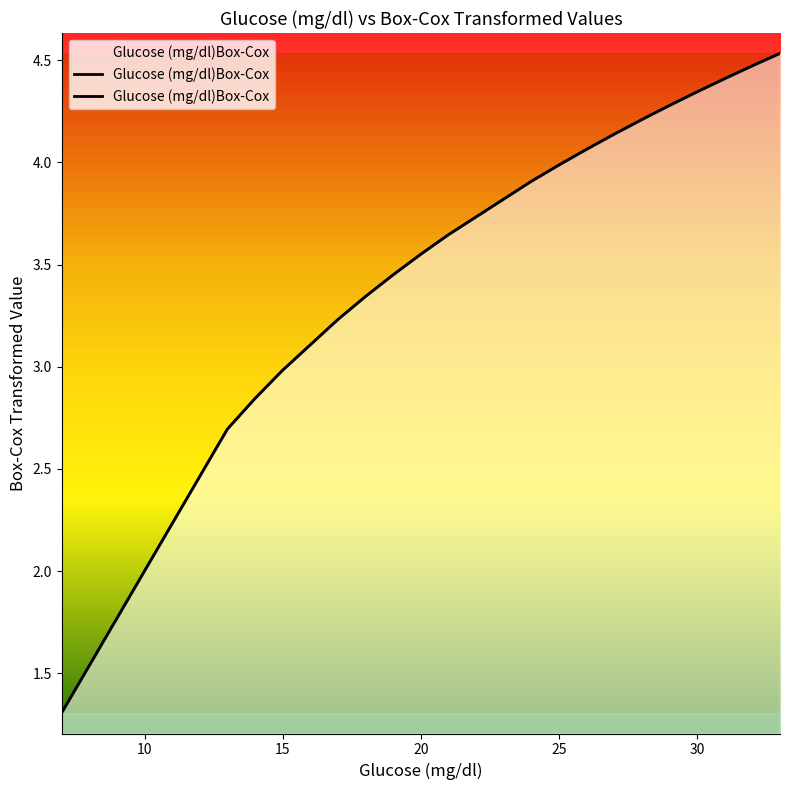

How many lines are shown in the chart?

1